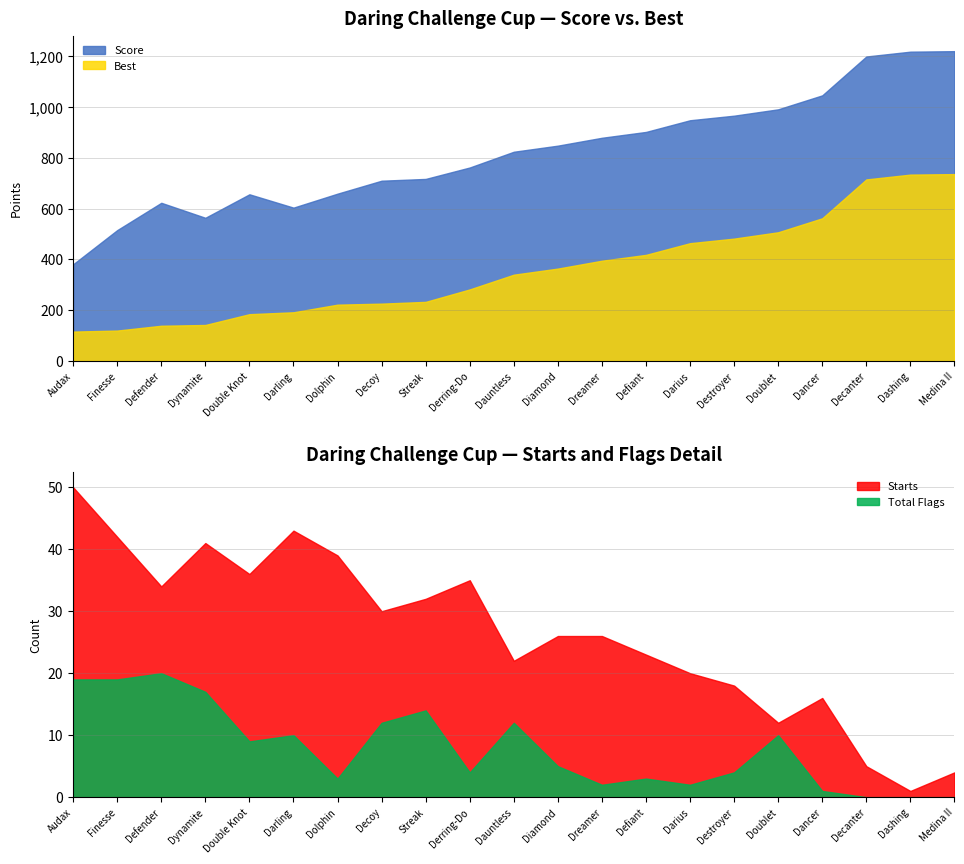

True or false: Score has a value of 966.0 at Destroyer.

True